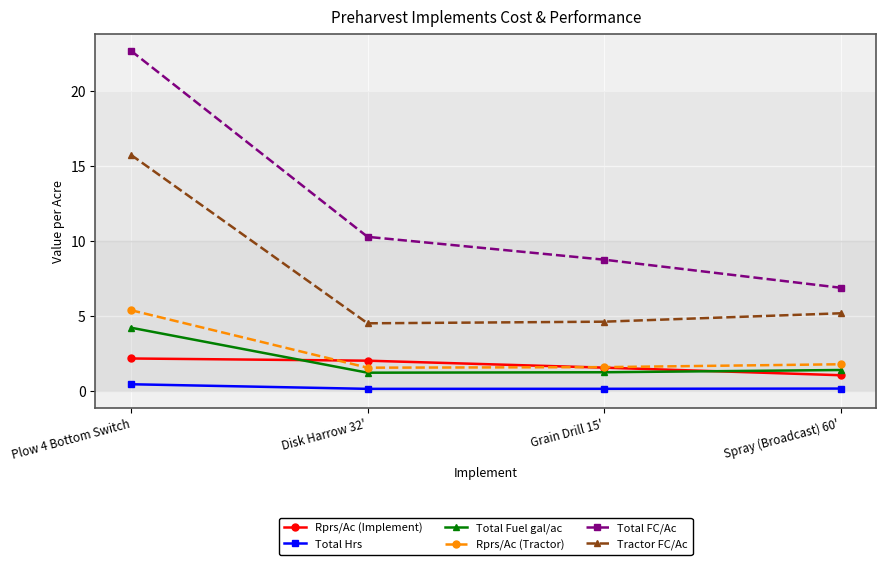

In Total Hrs, how many points are lower than both neighbors (excluding endpoints)?

1